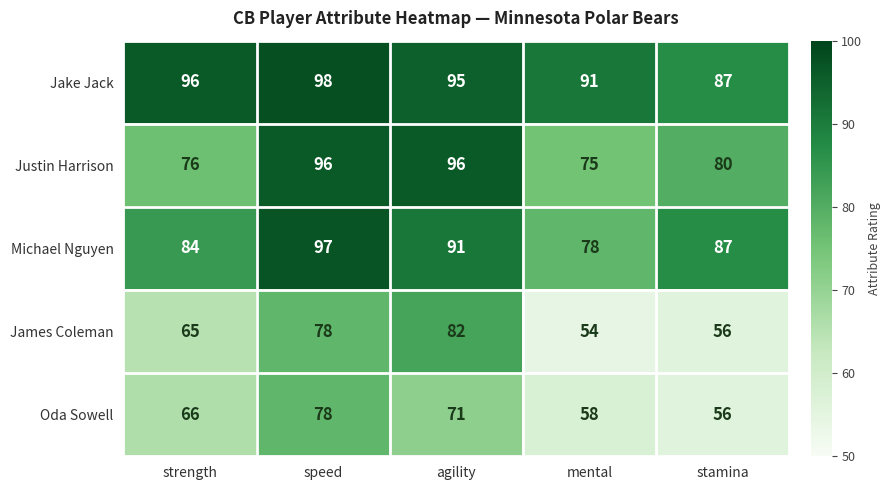

Between strength and speed, which series saw the biggest shift?

Justin Harrison